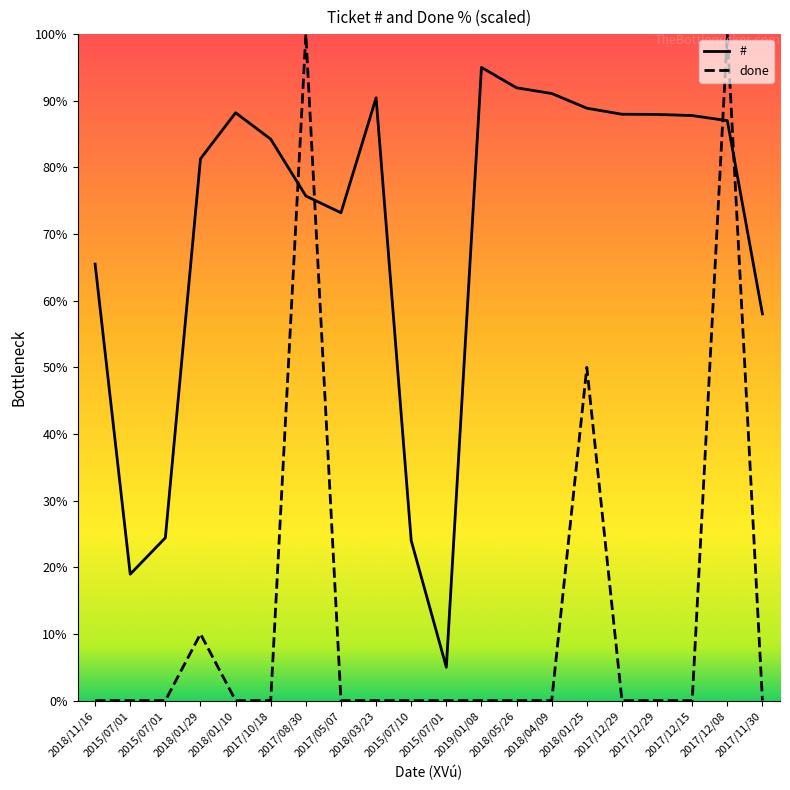

Reading left to right, extract all data points from this chart.

#: 2018/11/16=65.5	2015/07/01=19.0	2015/07/01=24.4	2018/01/29=81.3	2018/01/10=88.2	2017/10/18=84.2	2017/08/30=75.7	2017/05/07=73.2	2018/03/23=90.4	2015/07/10=24.0	2015/07/01=5.0	2019/01/08=95.0	2018/05/26=91.9	2018/04/09=91.1	2018/01/25=88.9	2017/12/29=88.0	2017/12/29=87.9	2017/12/15=87.8	2017/12/08=87.0	2017/11/30=58.0
done: 2018/11/16=0.0	2015/07/01=0.0	2015/07/01=0.0	2018/01/29=10.0	2018/01/10=0.0	2017/10/18=0.0	2017/08/30=100.0	2017/05/07=0.0	2018/03/23=0.0	2015/07/10=0.0	2015/07/01=0.0	2019/01/08=0.0	2018/05/26=0.0	2018/04/09=0.0	2018/01/25=50.0	2017/12/29=0.0	2017/12/29=0.0	2017/12/15=0.0	2017/12/08=100.0	2017/11/30=0.0